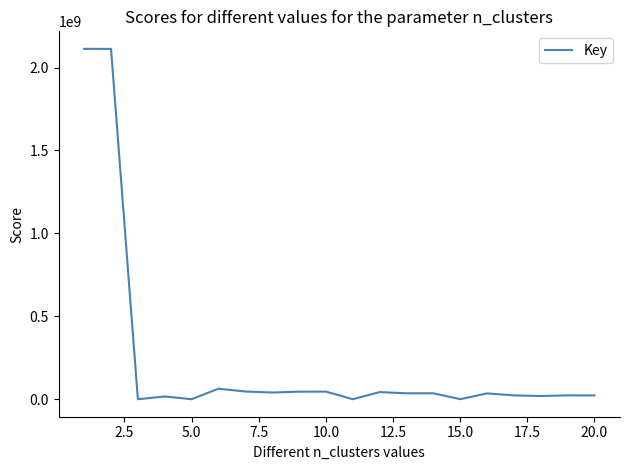

What is the maximum value shown in the chart?

2112904673